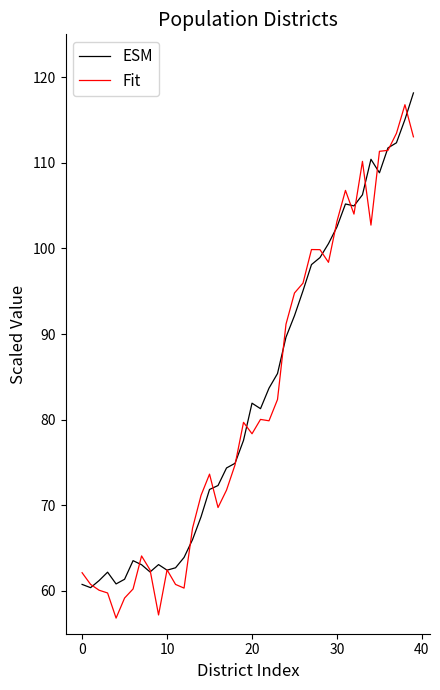

What is the highest value of the ESM series?

118.2